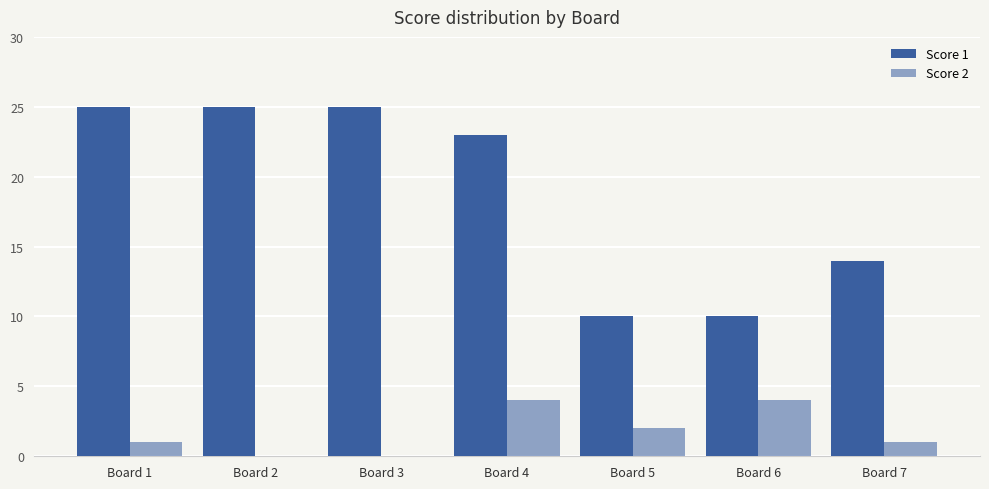

List the series in order of their peak value, highest first.

Score 1, Score 2